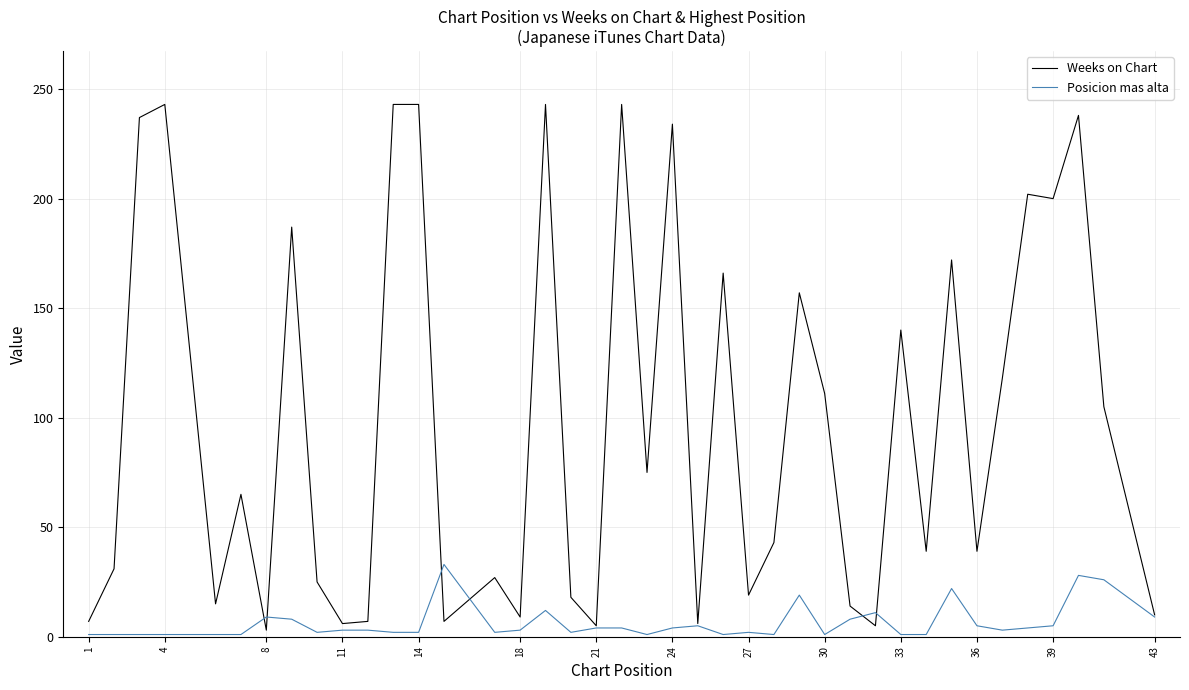

Rank the series by their maximum value, from lowest to highest.

Posicion mas alta, Weeks on Chart